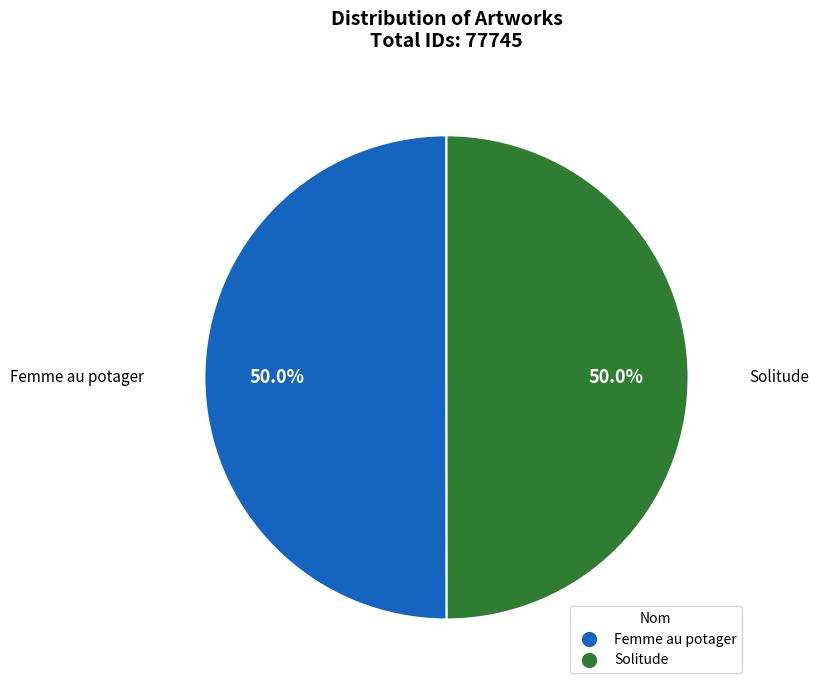

Is the sum of Femme au potager and Solitude greater than half?

Yes